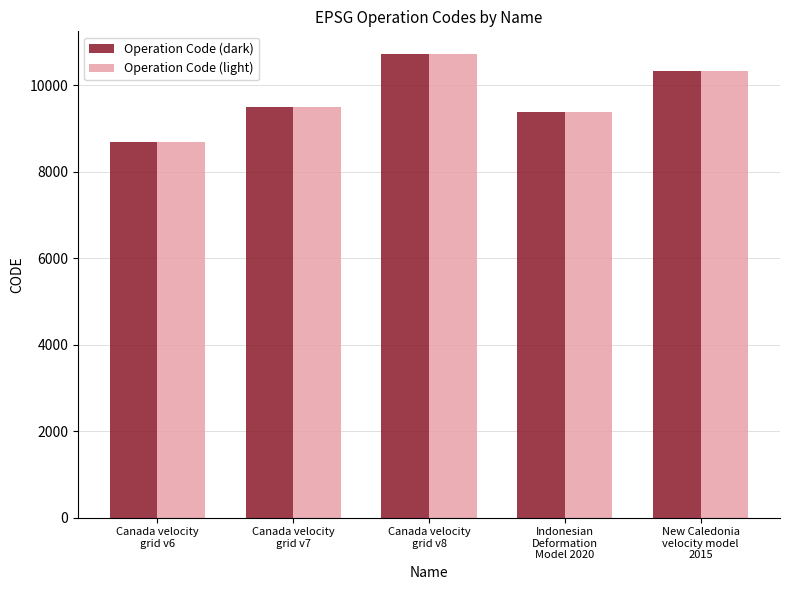

List the labels in order of Operation Code (dark) value, smallest first.

Canada velocity
grid v6, Indonesian
Deformation
Model 2020, Canada velocity
grid v7, New Caledonia
velocity model
2015, Canada velocity
grid v8